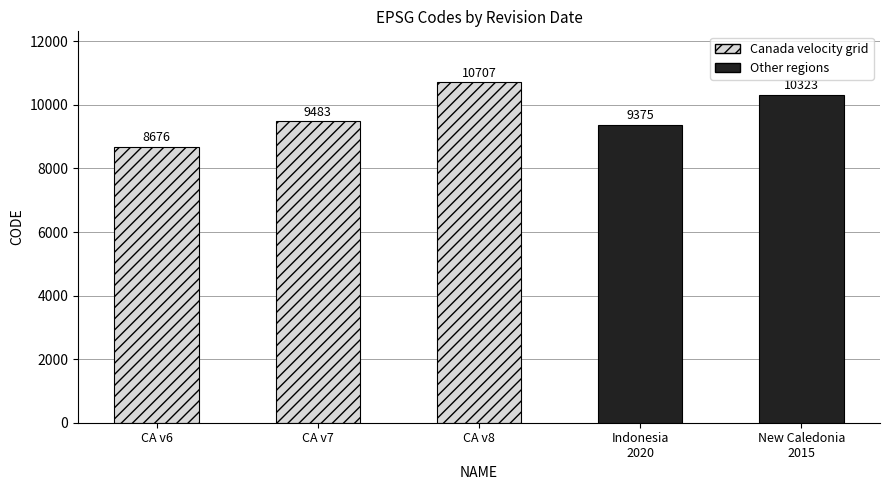

Reading left to right, list all the values displayed in this chart.

February 19, 2025=8676	February 19, 2025=9483	February 19, 2025=10707	August 29, 2020=9375	March 31, 2023=10323